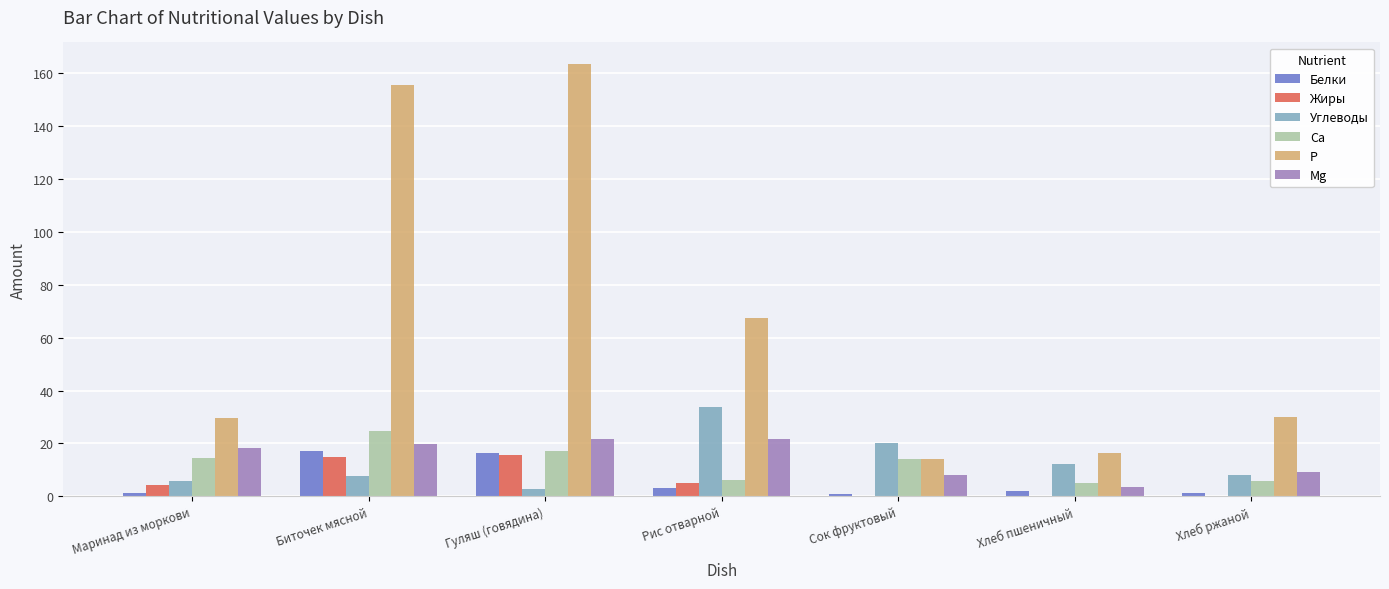

Is it true that Ca equals 8.7 at Маринад из моркови?

False